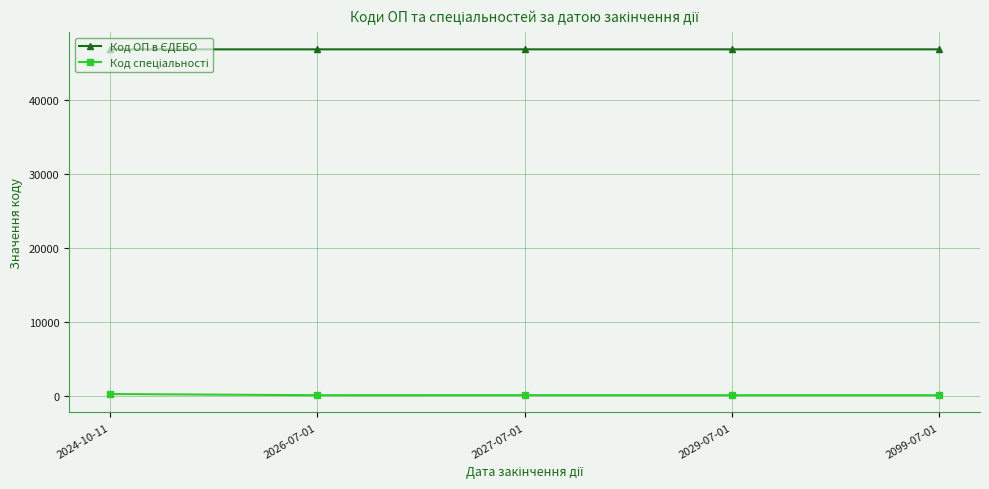

Does the chart have visible grid lines?

Yes